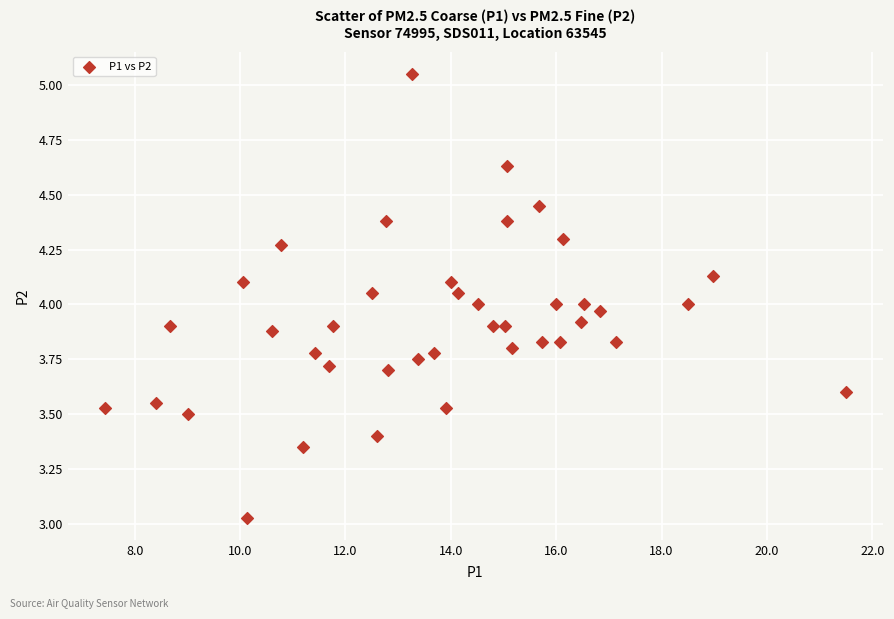

What is the range of X values (max minus min)?

14.1